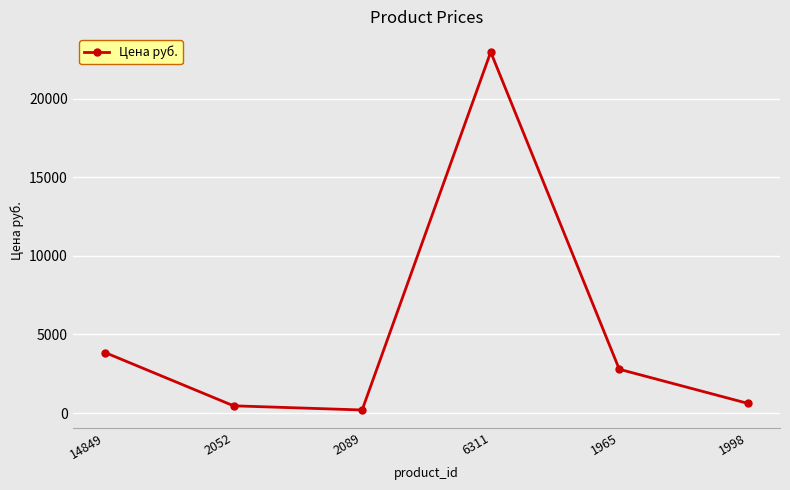

How many points are lower than both their immediate neighbors (excluding endpoints)?

1